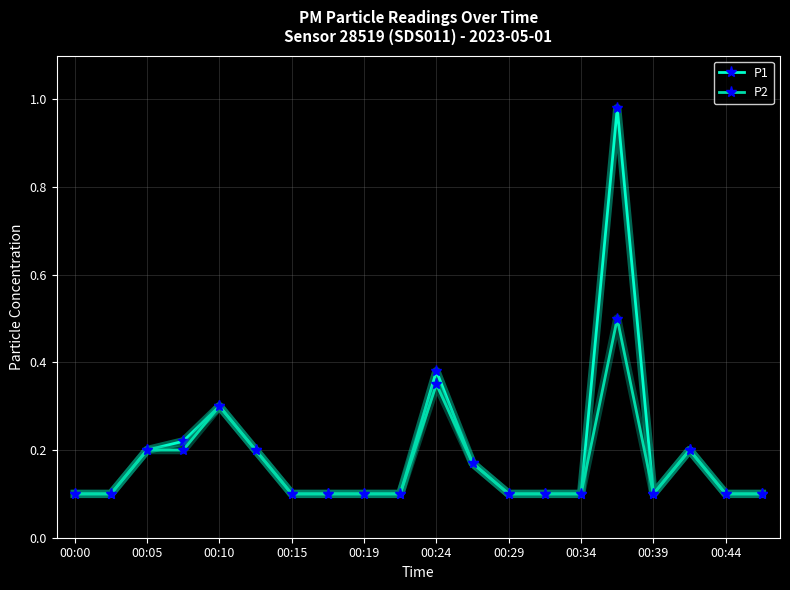

Which series has the widest spread of values?

P1